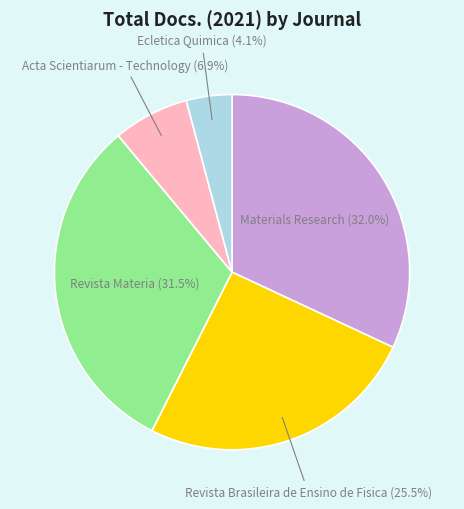

How many slices are in this pie chart?

5